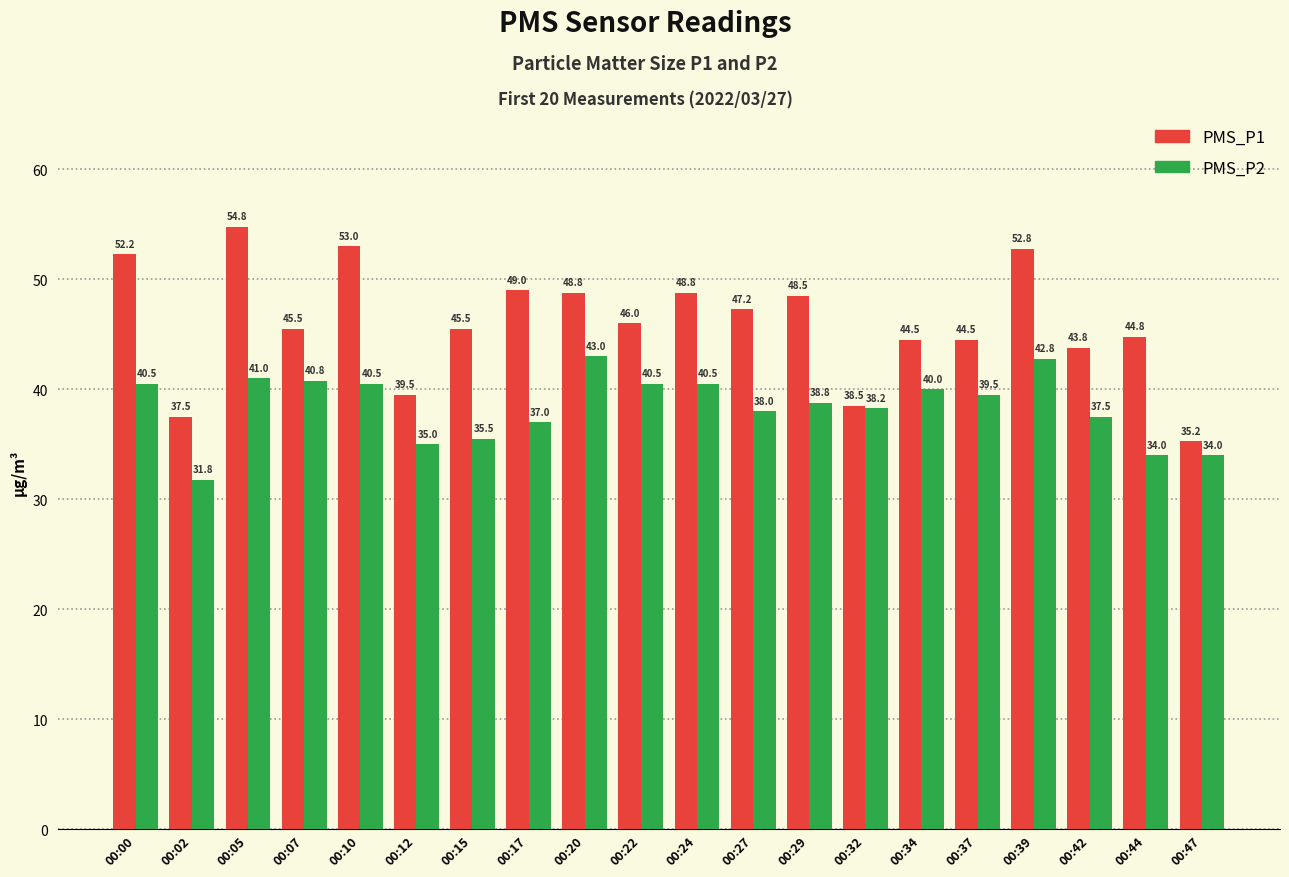

How many categories are shown in the chart?

20